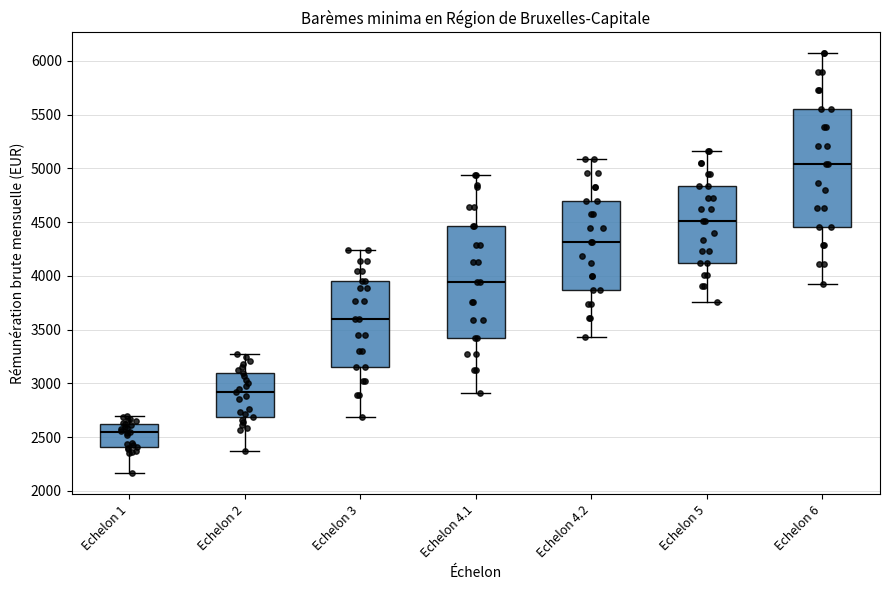

Where does the lower whisker of the box for Echelon 5 end on the y-axis? The values are not printed on the chart, so give them approximately, as read against the axis.

3750